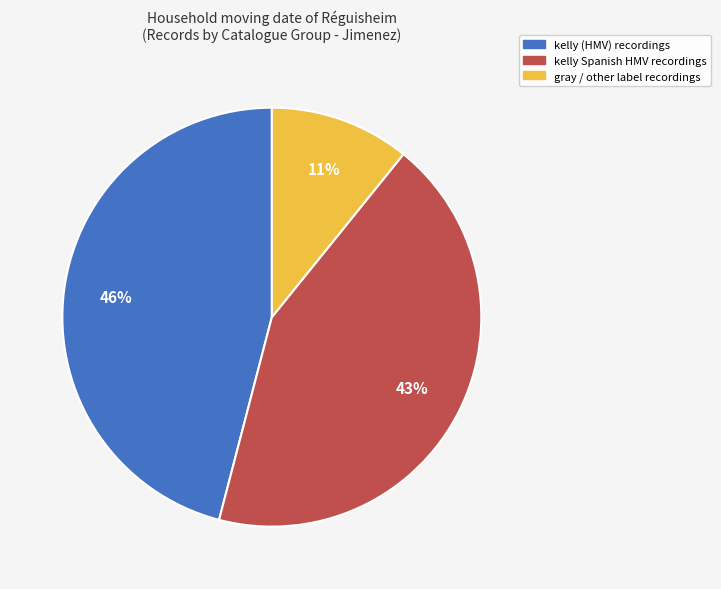

To the nearest percent, what is the difference between the largest and smallest slice percentages?

35%